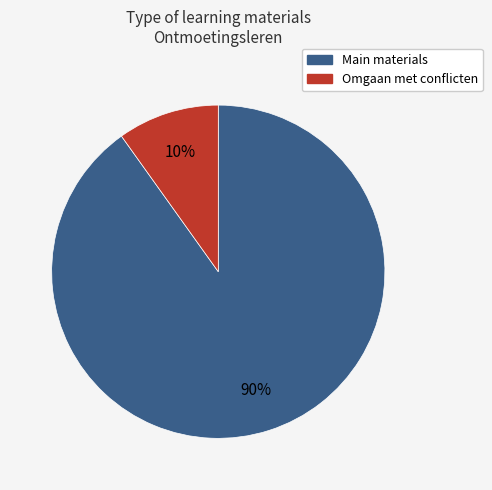

To the nearest percent, what is the difference between the largest and smallest slice percentages?

80%